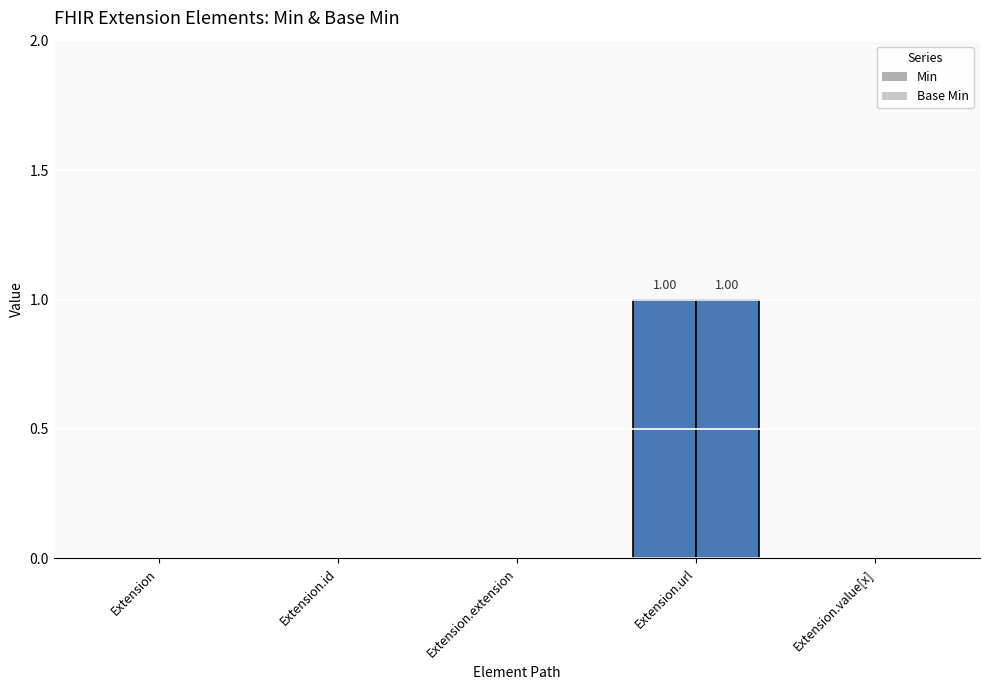

How many data points does each series have?

5